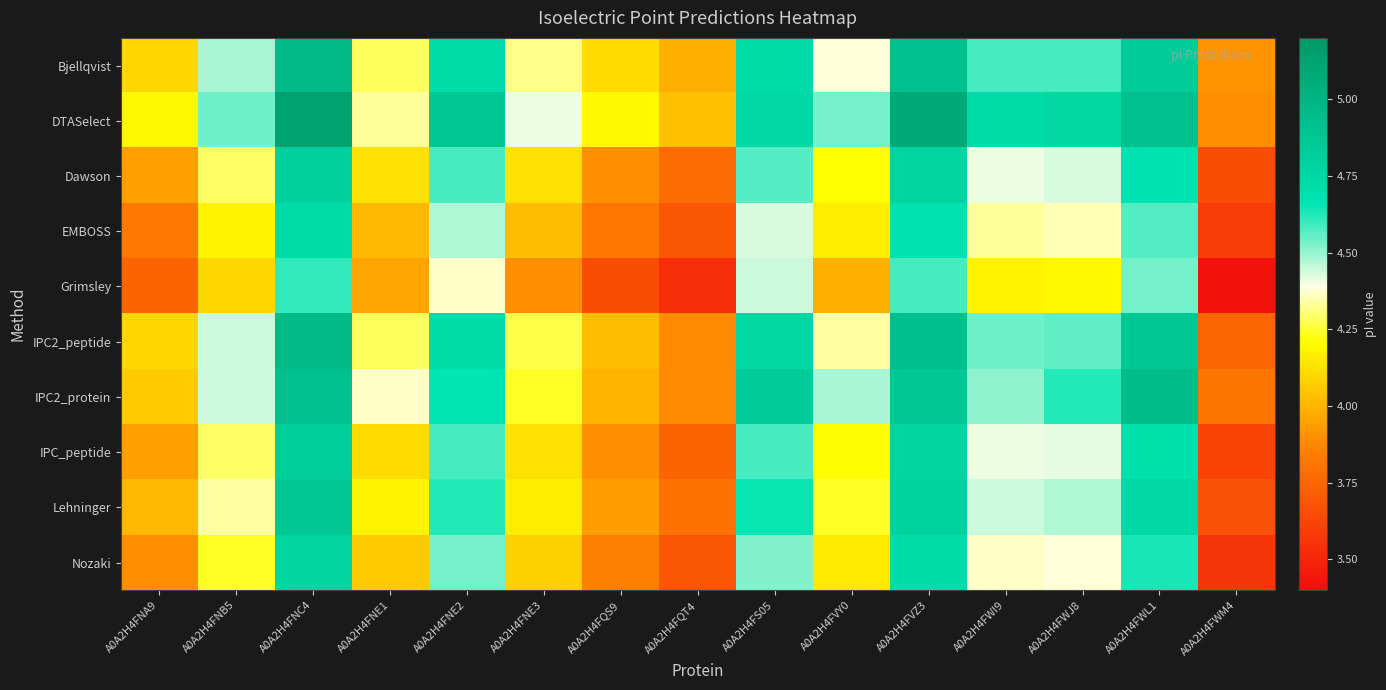

Count the number of data series in this chart.

10